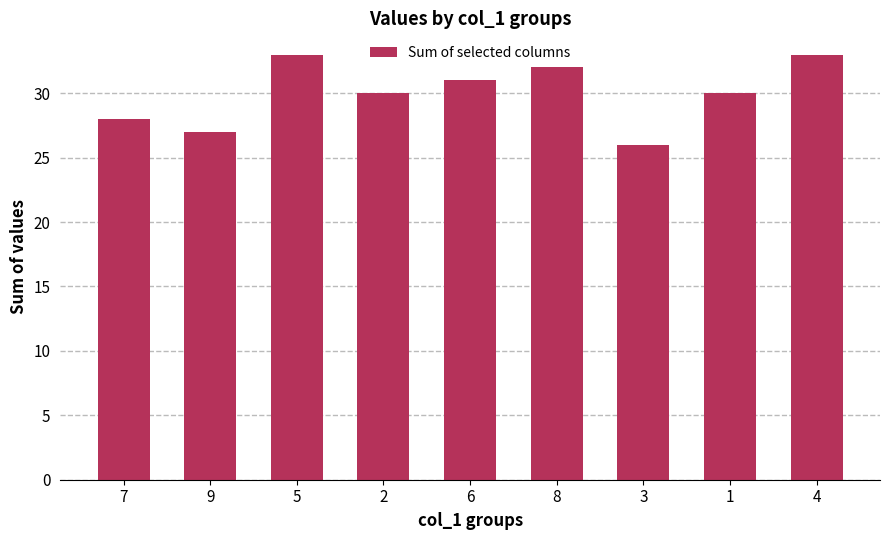

Which has a higher value, 3 or 2?

2